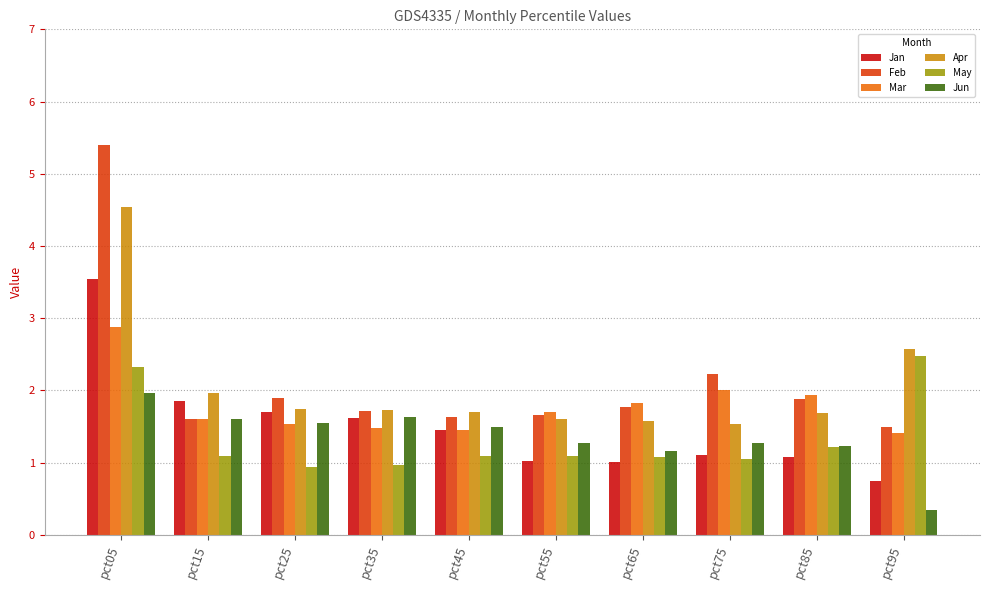

How many categories are shown in the chart?

10